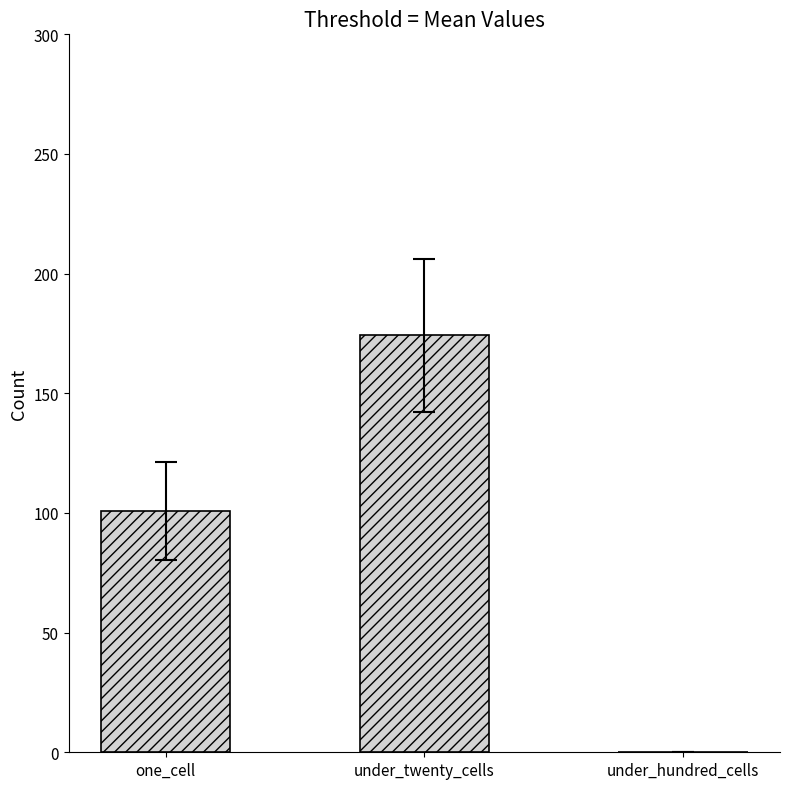

What is the greatest value displayed?

174.2